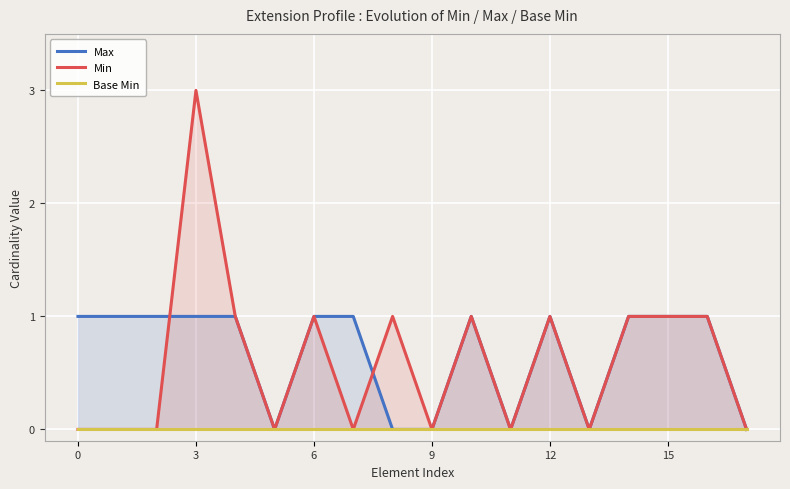

True or false: Base Min and Max intersect in this chart.

False